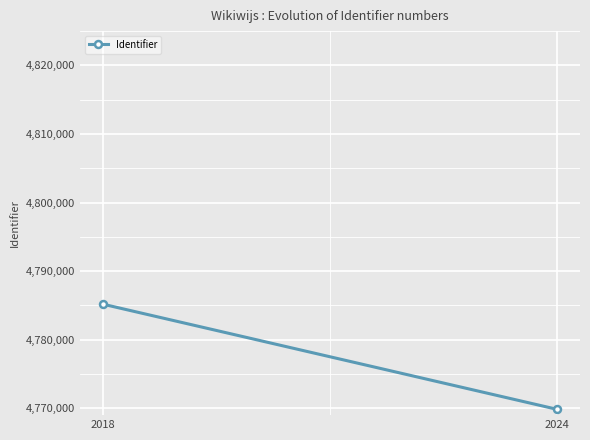

Count the number of data series in this chart.

1